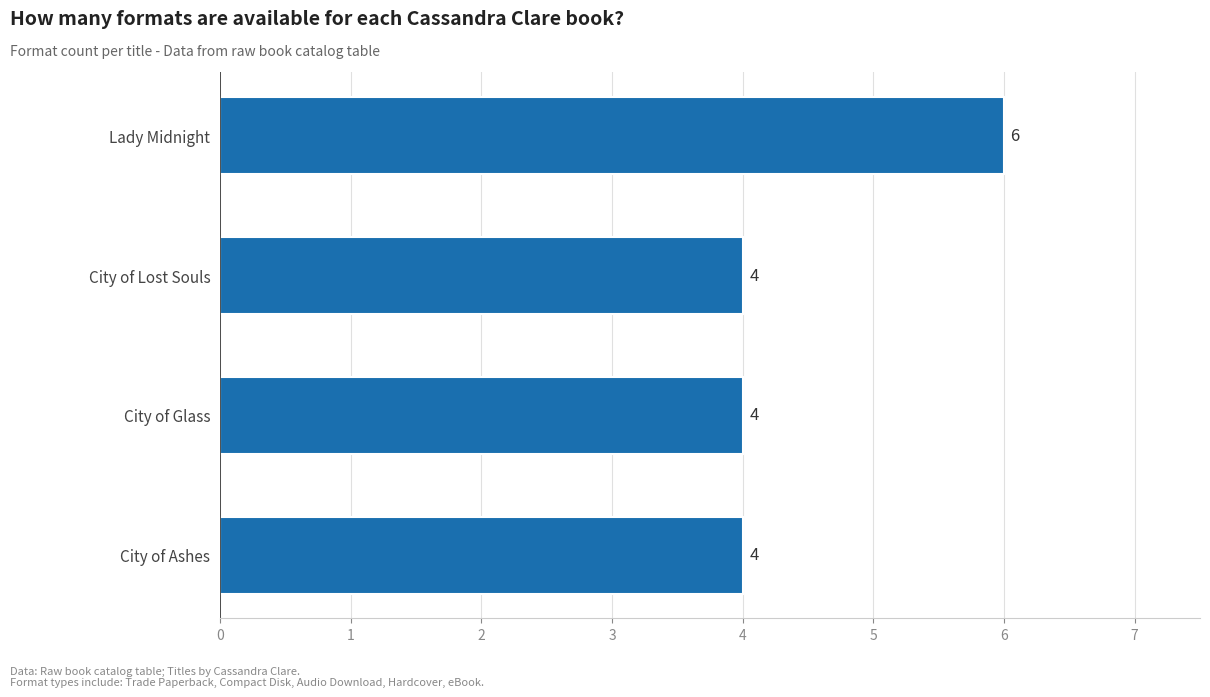

Does the chart contain any negative values?

No